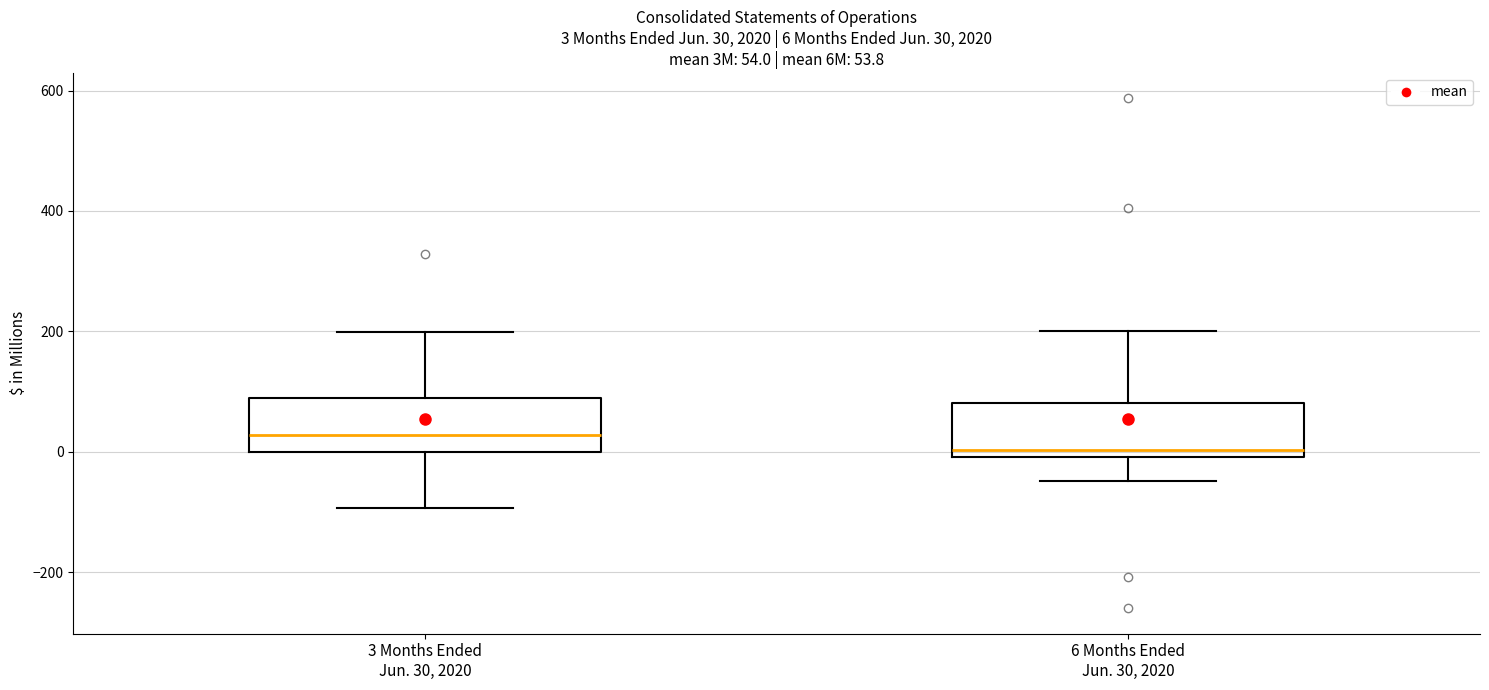

Which box's median line is the highest?

3 Months Ended Jun. 30, 2020